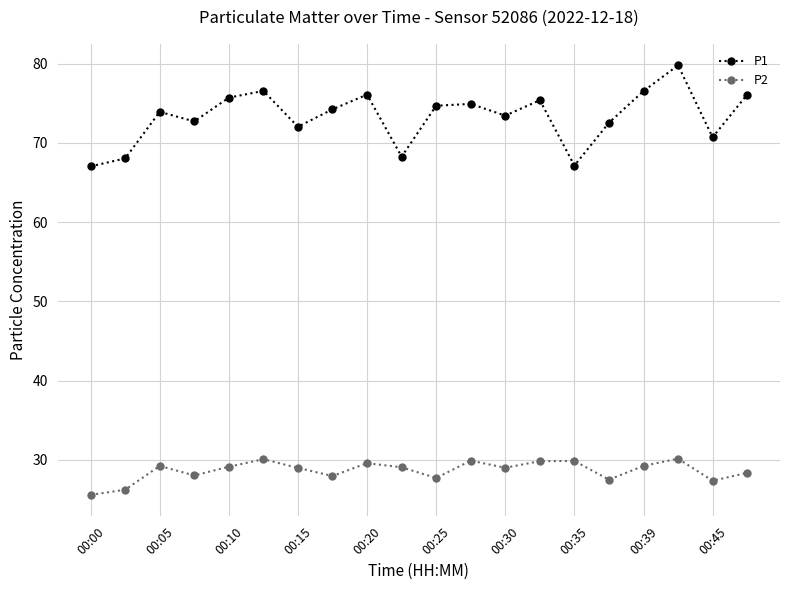

In P1, how many points are higher than both neighbors (excluding endpoints)?

6